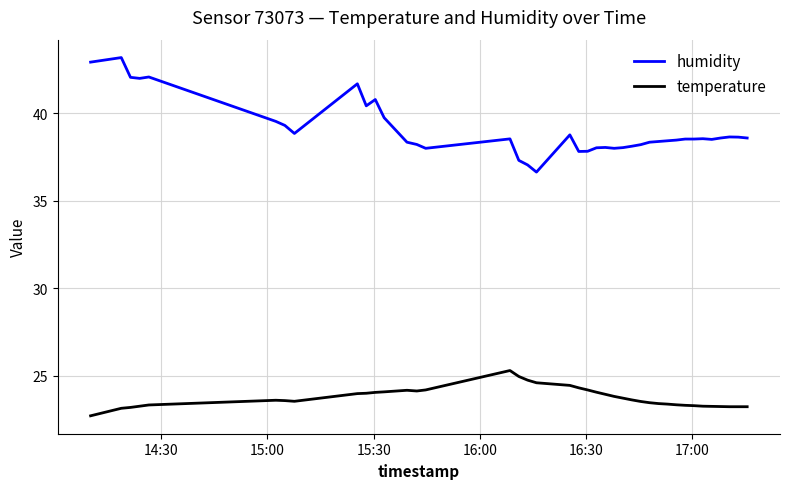

What is the sum of all humidity values?

1561.8